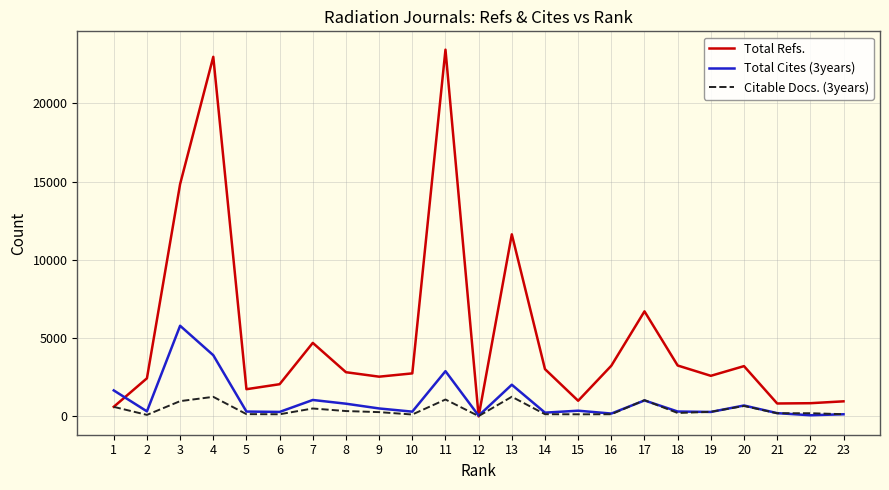

The Citable Docs. (3years) series shows 136 at 16. True or false?

True